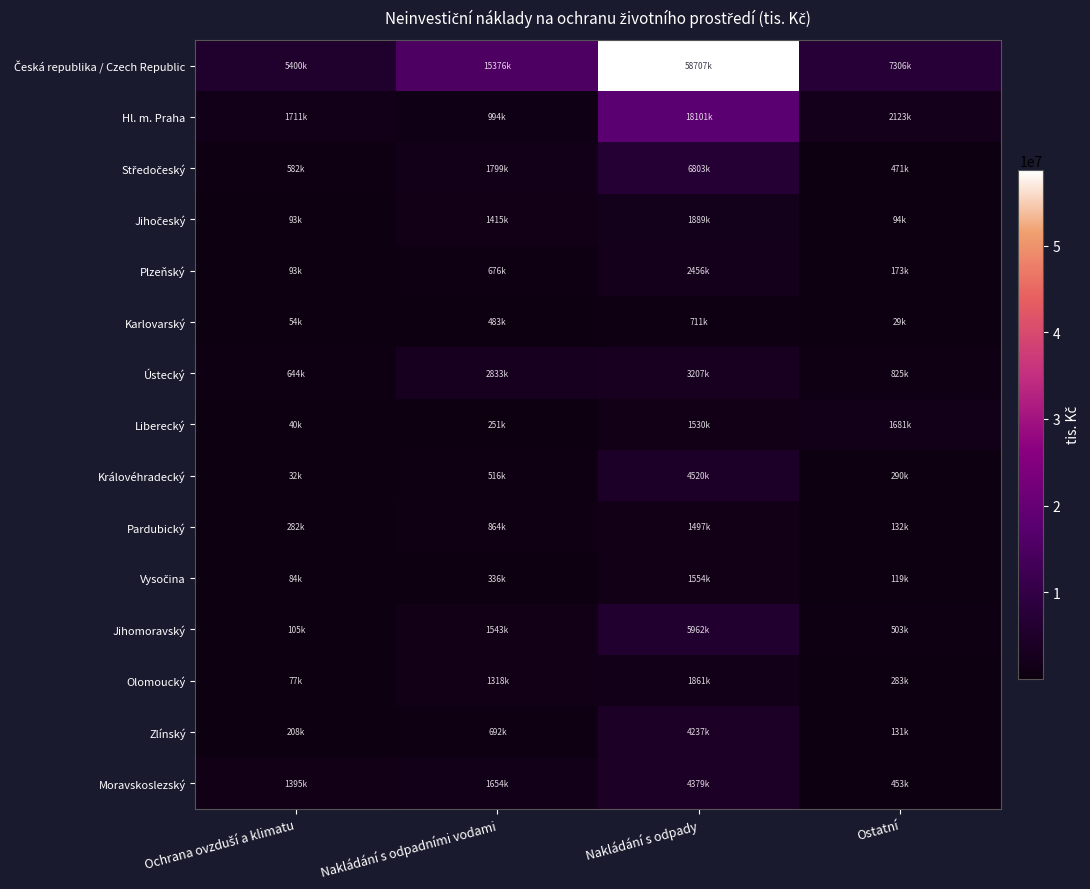

How many data points does each series have?

4